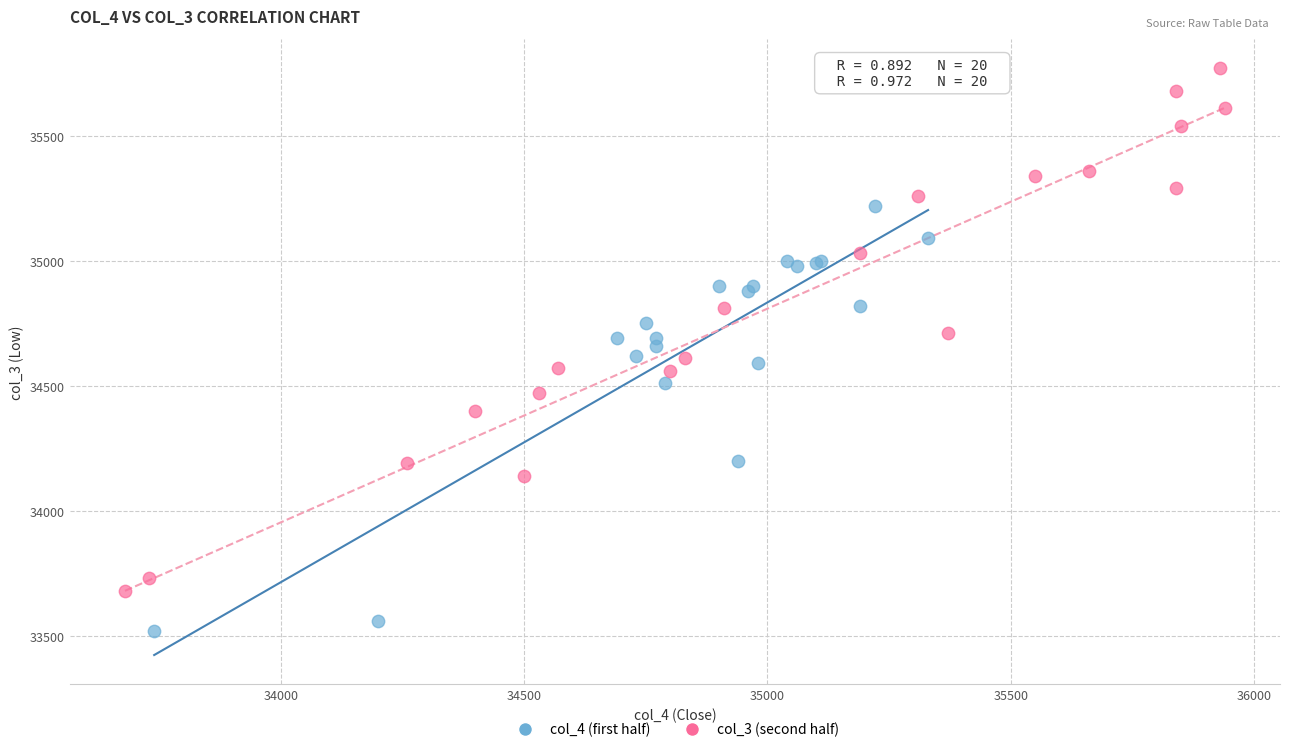

Which series contains the highest Y value?

col_3 (second half)